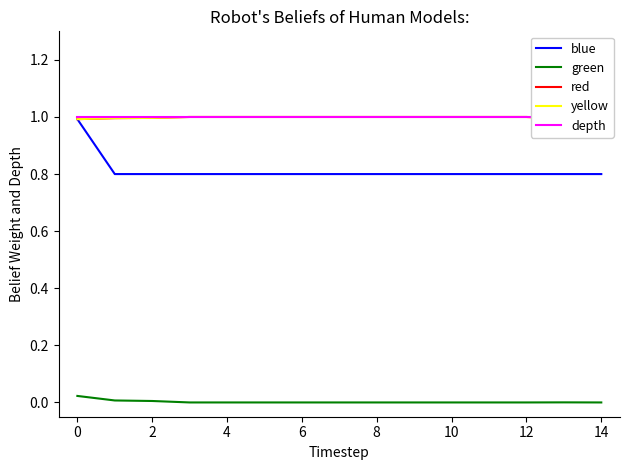

The value of green at 10 is -0.0. True or false?

False